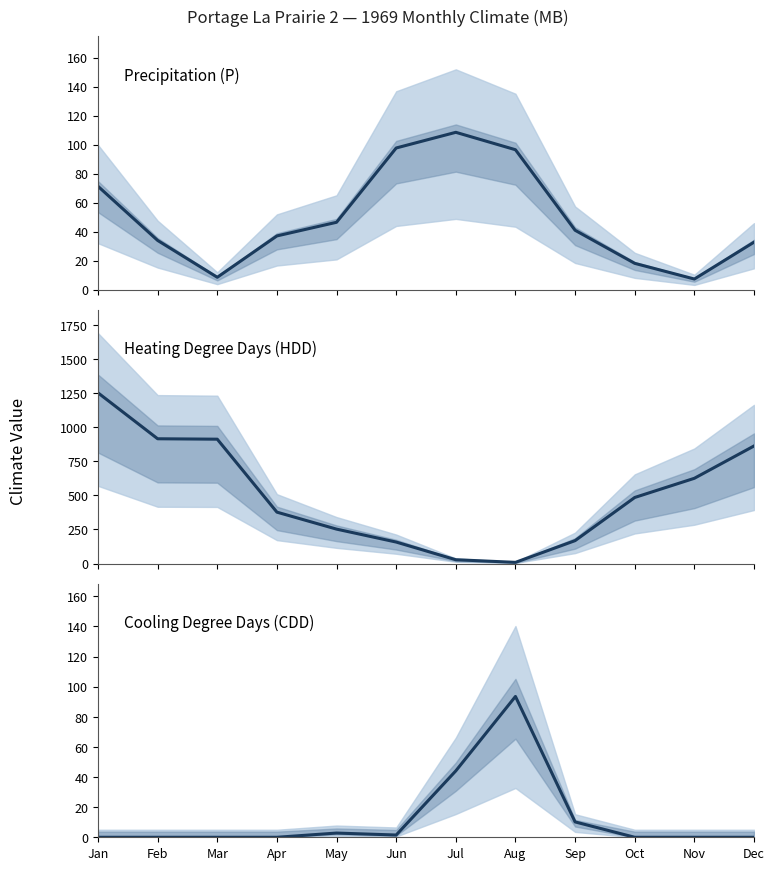

What is the spread (max minus min) of values at Apr?

376.6